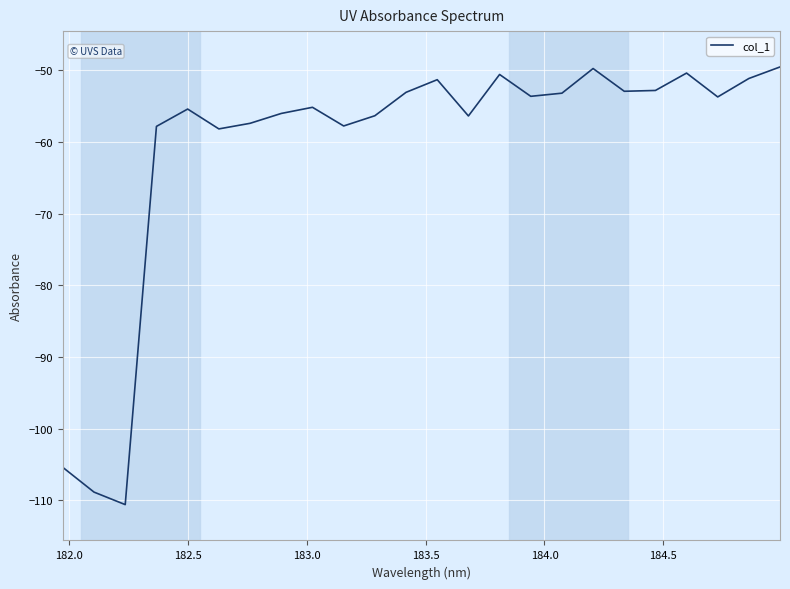

What is the smallest value displayed?

-110.6